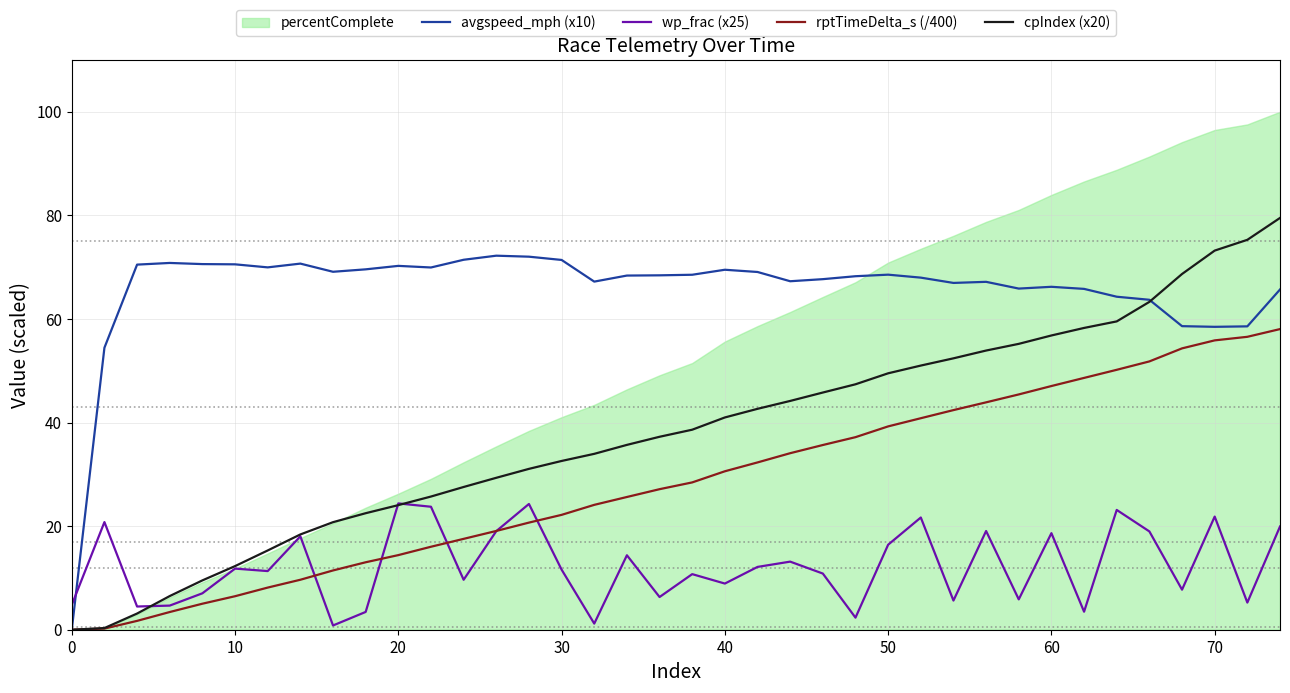

The wp_frac (x25) series shows 11.6 at 30. True or false?

True